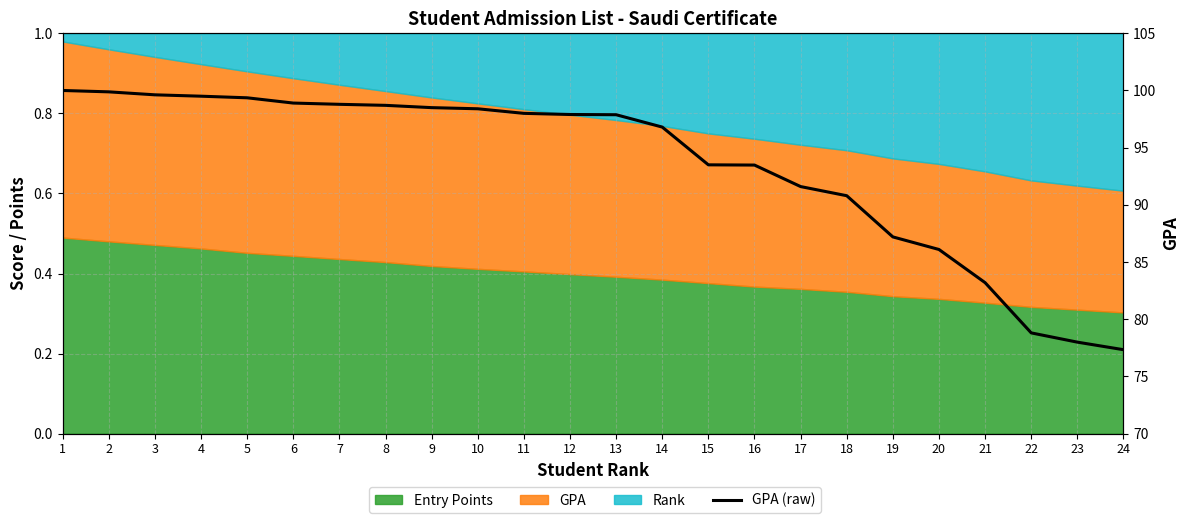

Which label corresponds to the smallest value in the chart?

24